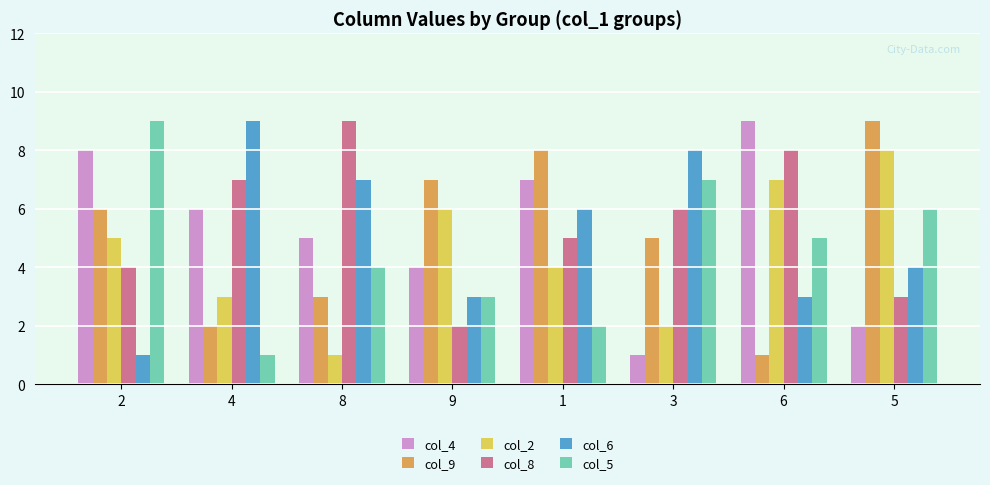

What is the total value across all series at 1?

32